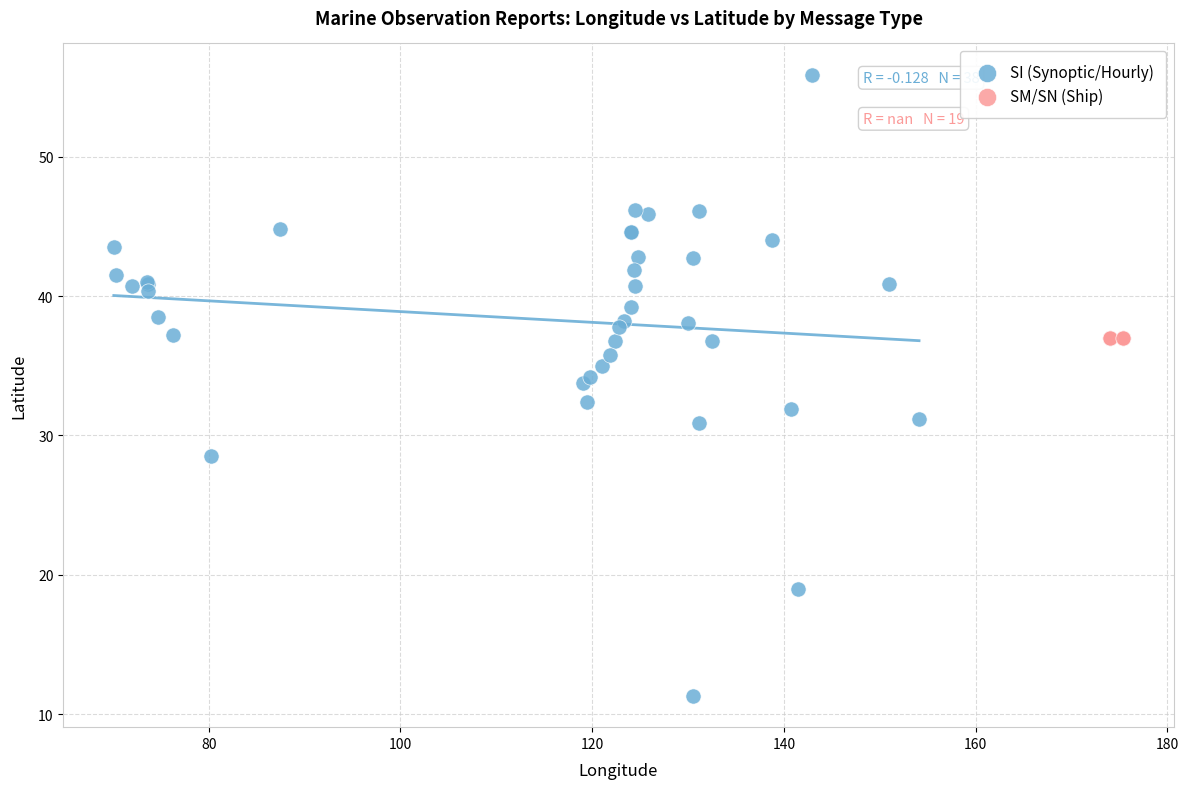

Which series reaches the maximum Y coordinate?

SI (Synoptic/Hourly)